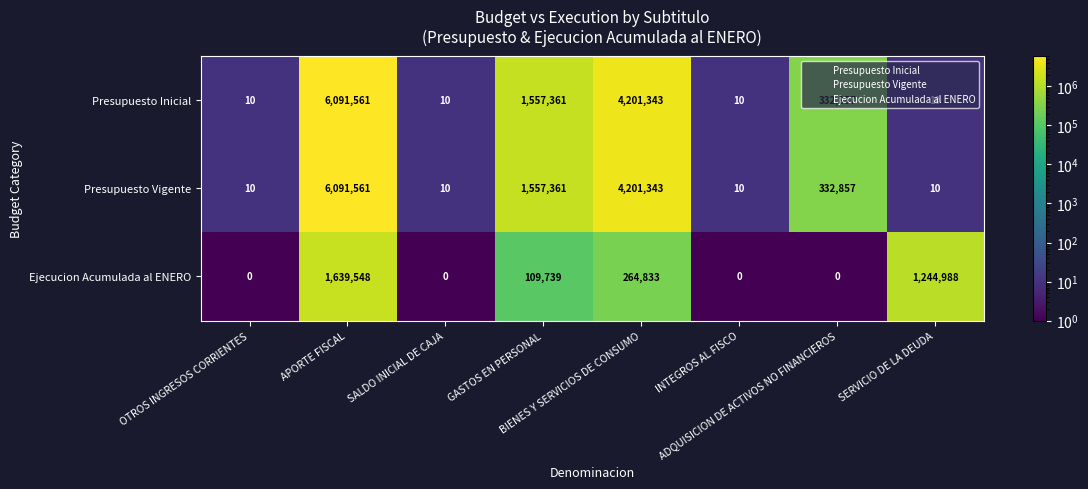

Which series changed the most between OTROS INGRESOS CORRIENTES and SERVICIO DE LA DEUDA?

Ejecucion Acumulada al ENERO